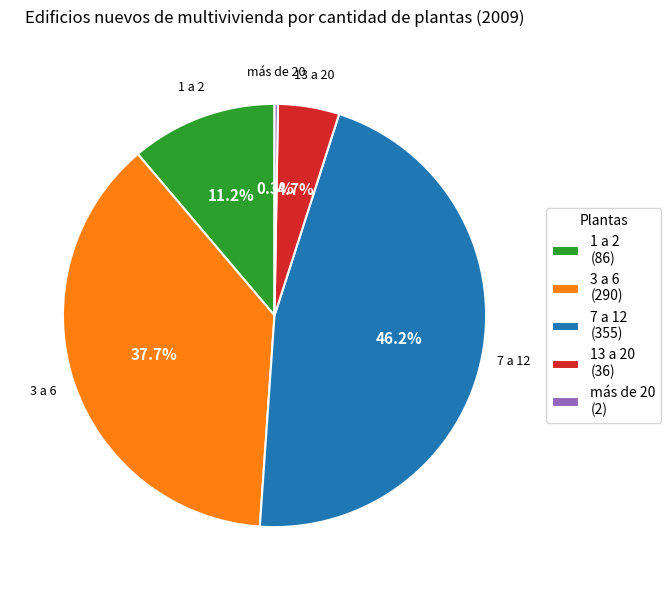

Do 13 a 20 (36) and 1 a 2 (86) together represent more than half of the pie?

No